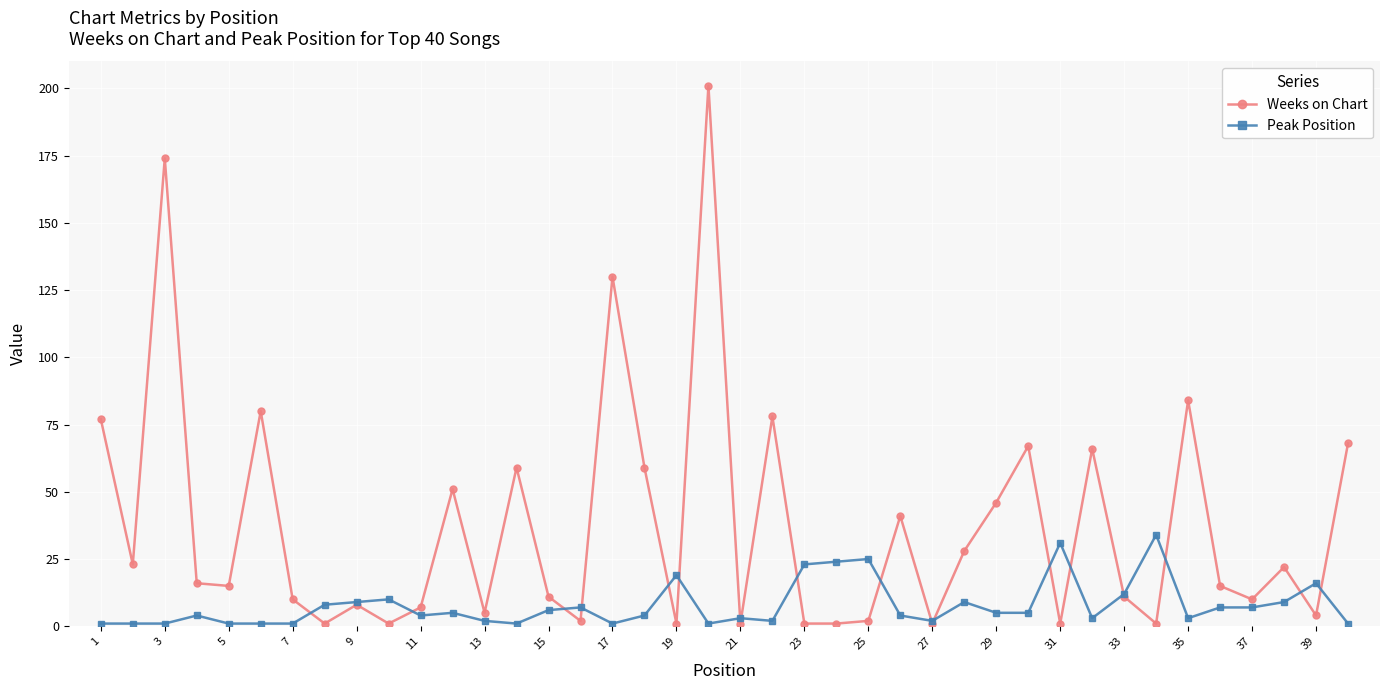

Which series has the largest range (max minus min)?

Weeks on Chart